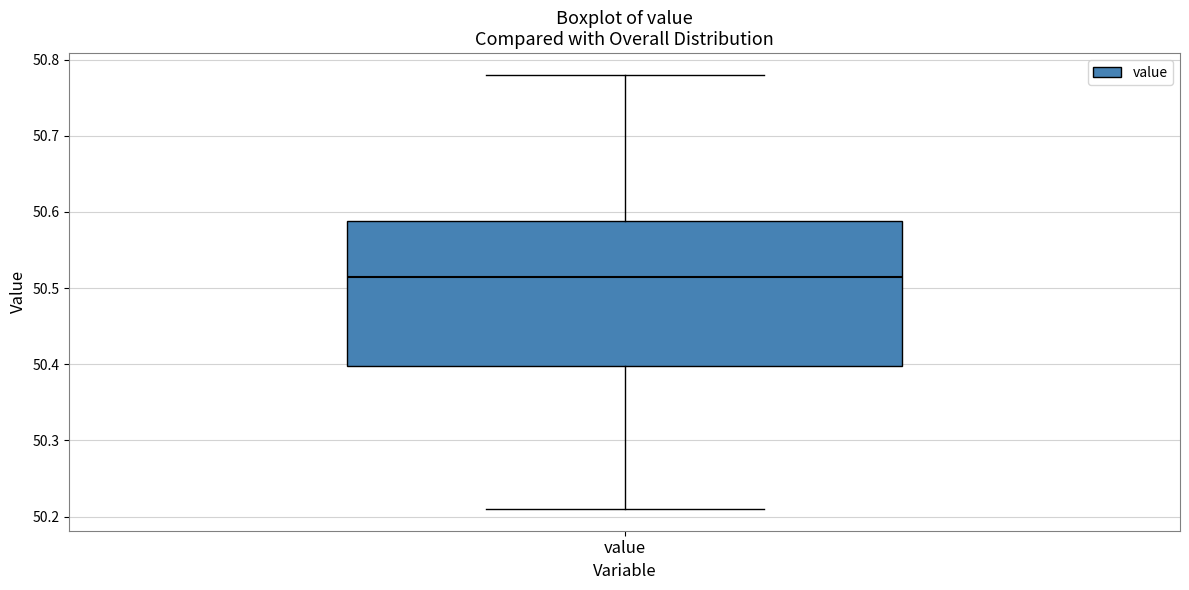

Where does the lower whisker of the box for value end on the y-axis? The values are not printed on the chart, so give them approximately, as read against the axis.

50.21